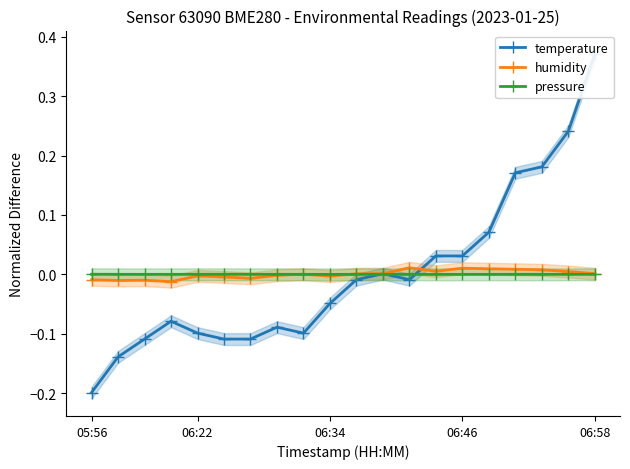

True or false: pressure has a value of -0.0 at 06:46.

True